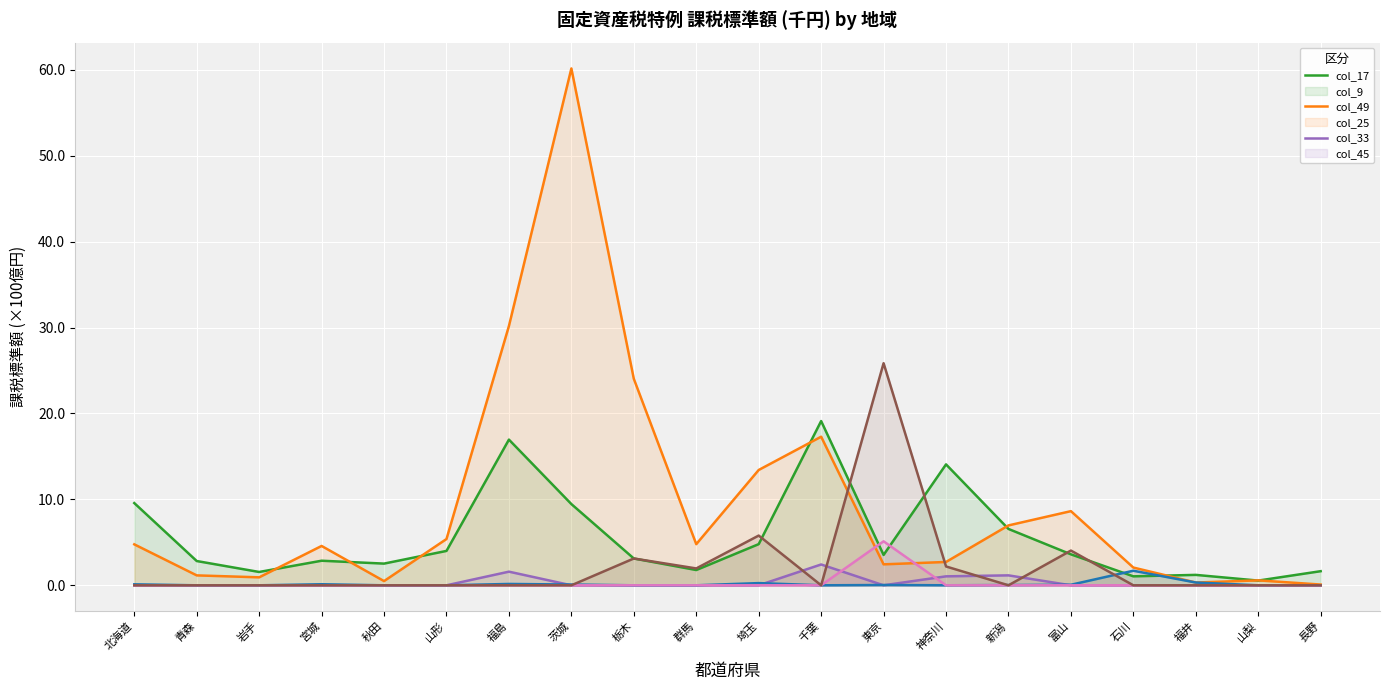

What is the difference between the highest and lowest values at 青森?

2.8